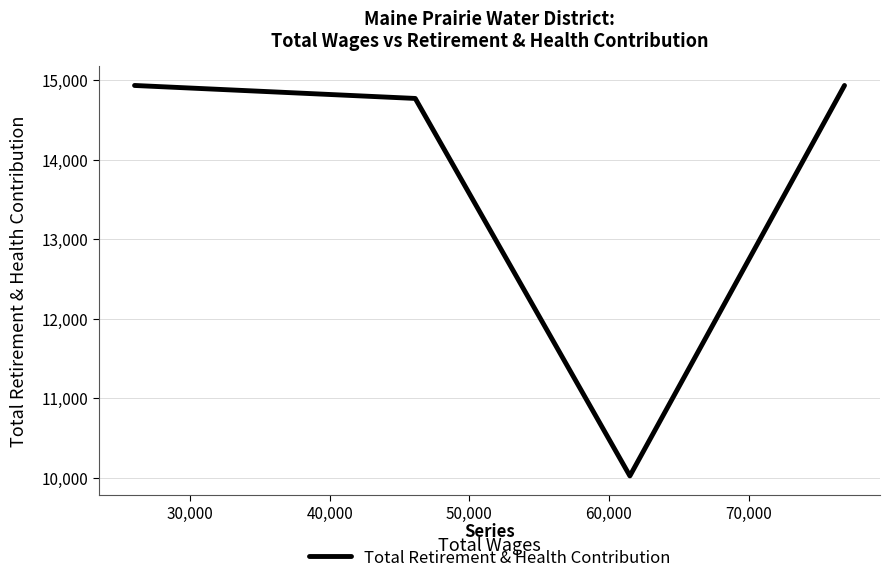

How many series are shown in this chart?

1